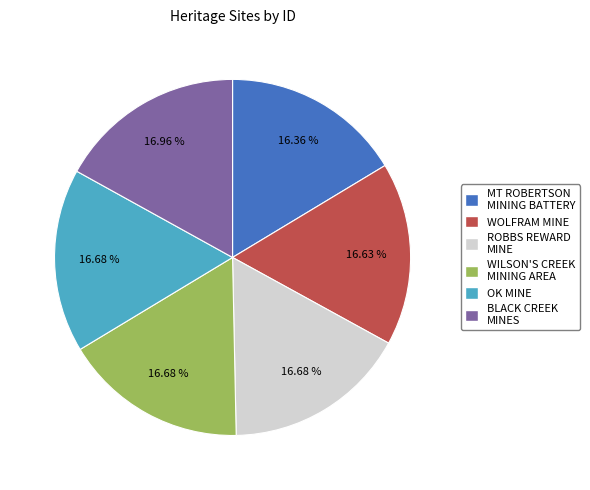

Does MT ROBERTSON MINING BATTERY represent more than half of the total?

No